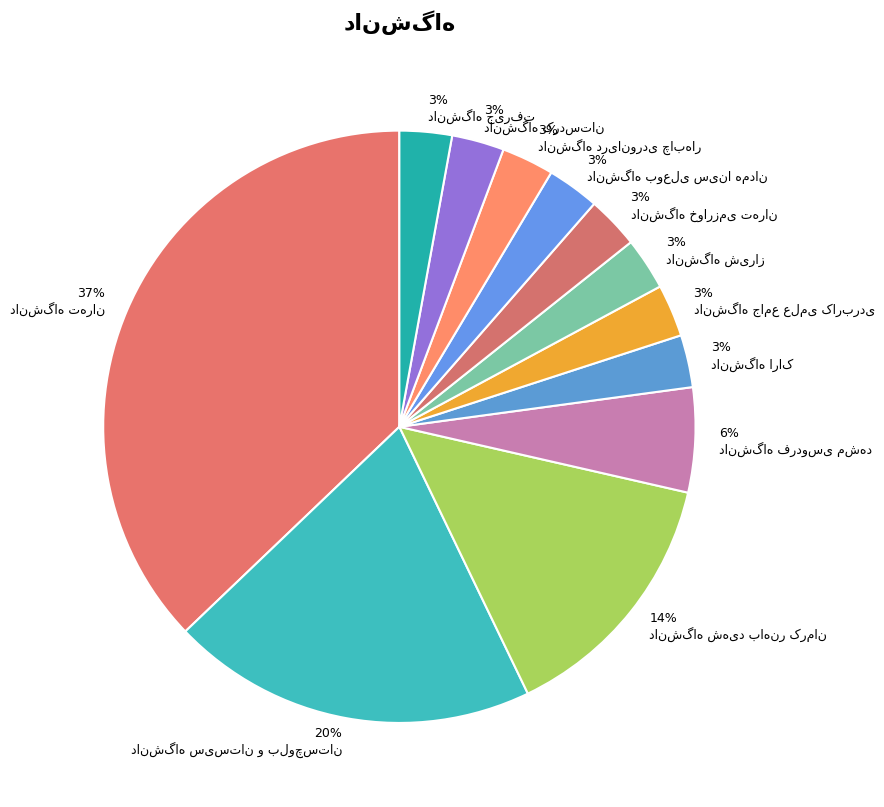

Is دانشگاه جیرفت the majority of the pie?

No